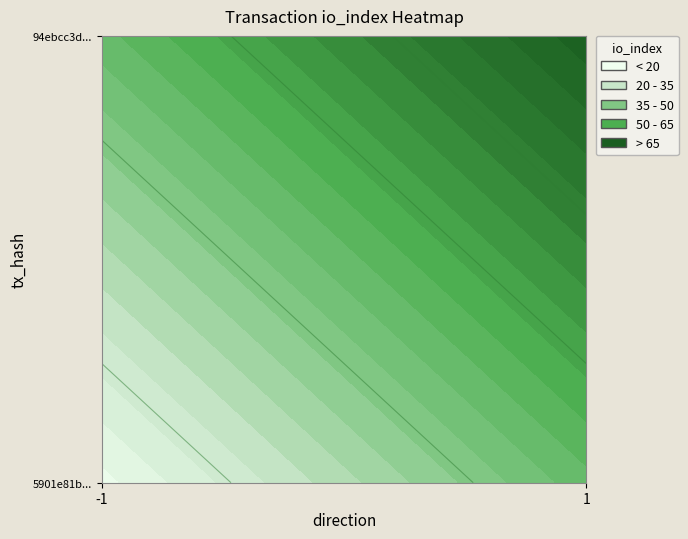

What is the greatest value displayed?

73